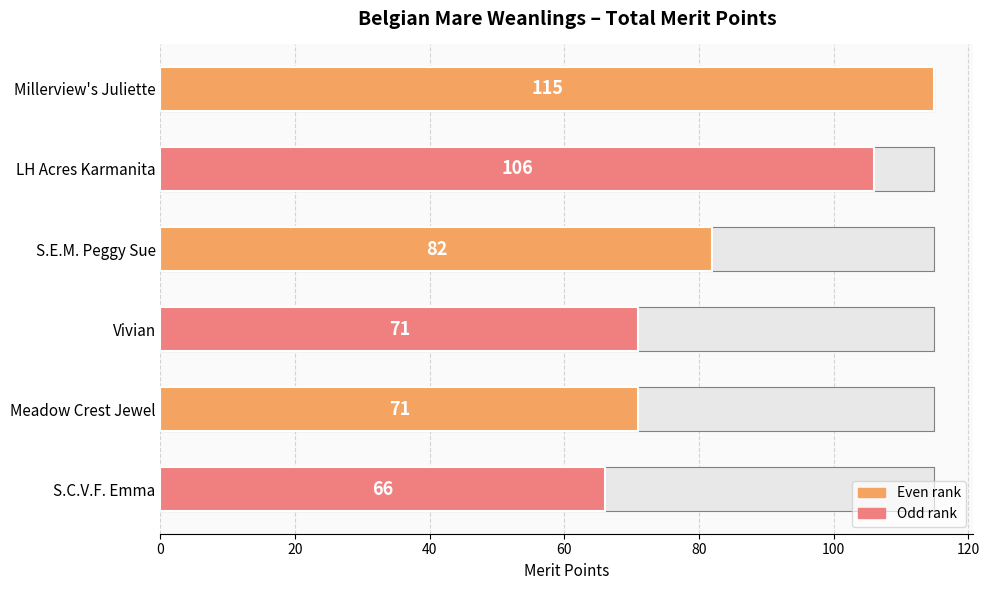

How many bars are there in total?

6